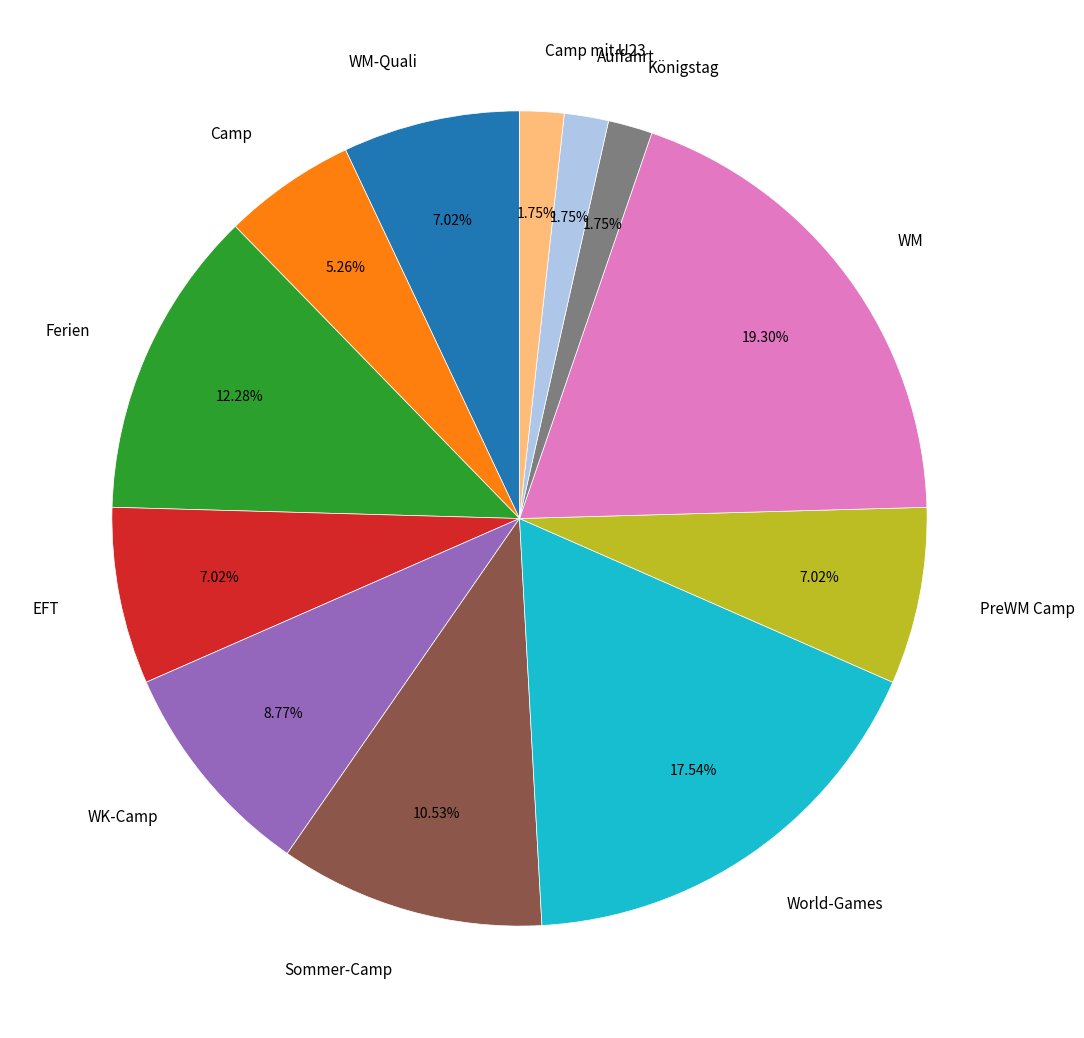

How many segments does this pie chart have?

12